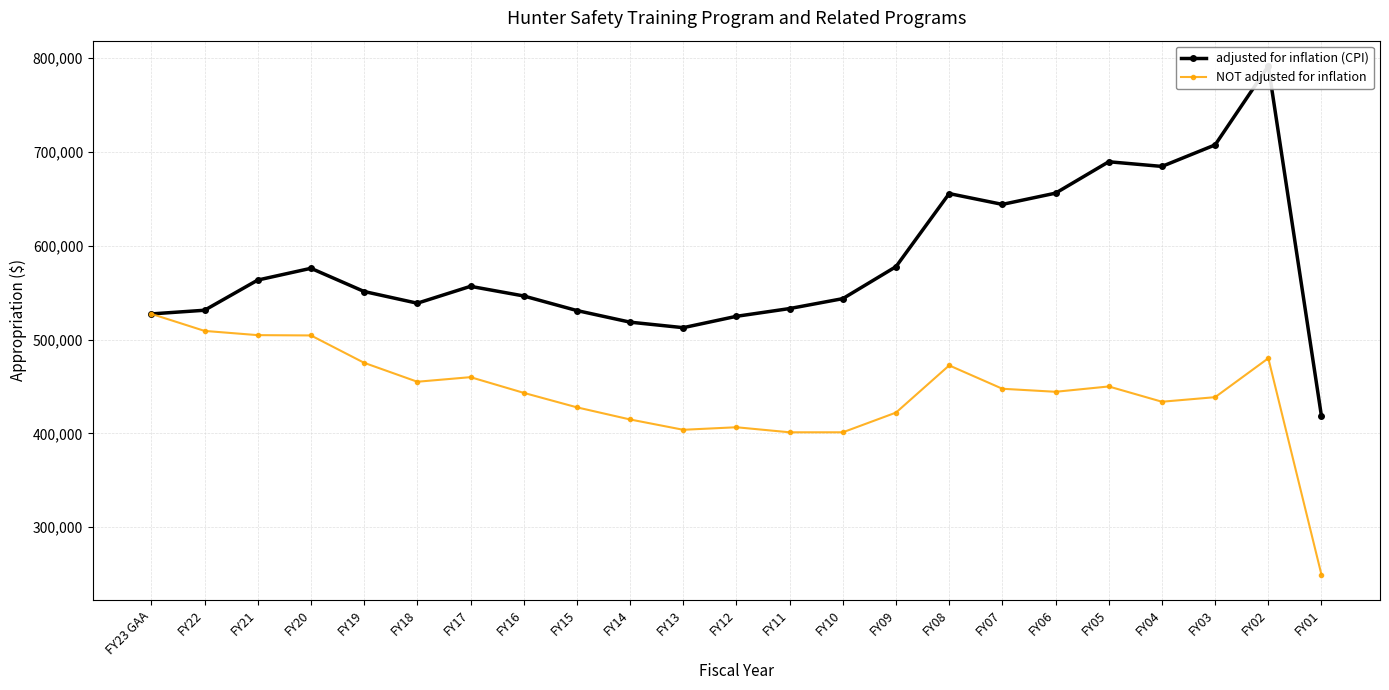

True or false: NOT adjusted for inflation and adjusted for inflation (CPI) intersect in this chart.

False